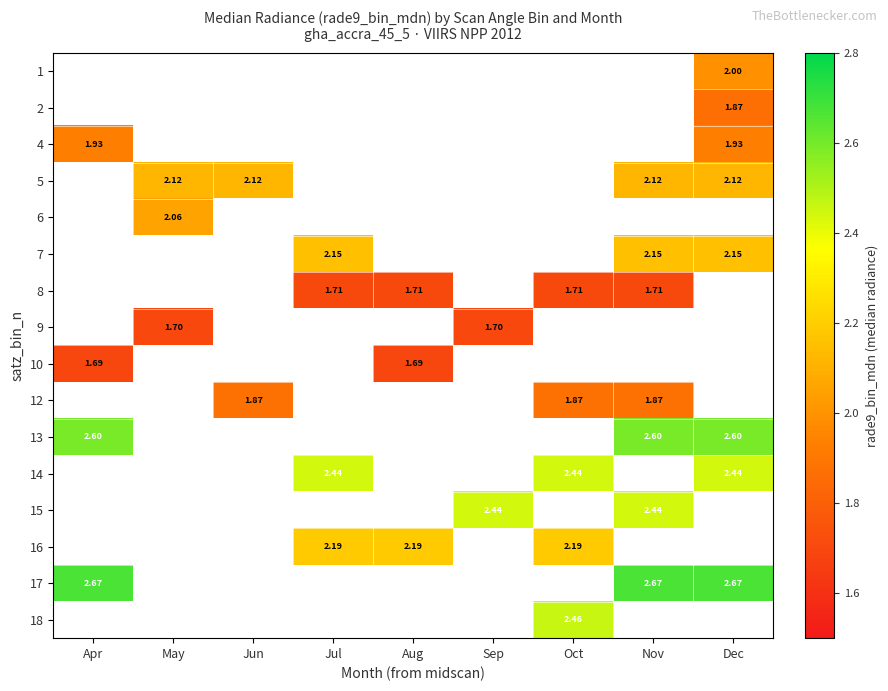

List the series in order of their overall mean, lowest first.

1, 2, 4, 5, 6, 7, 8, 9, 10, 12, 13, 14, 15, 16, 17, 18